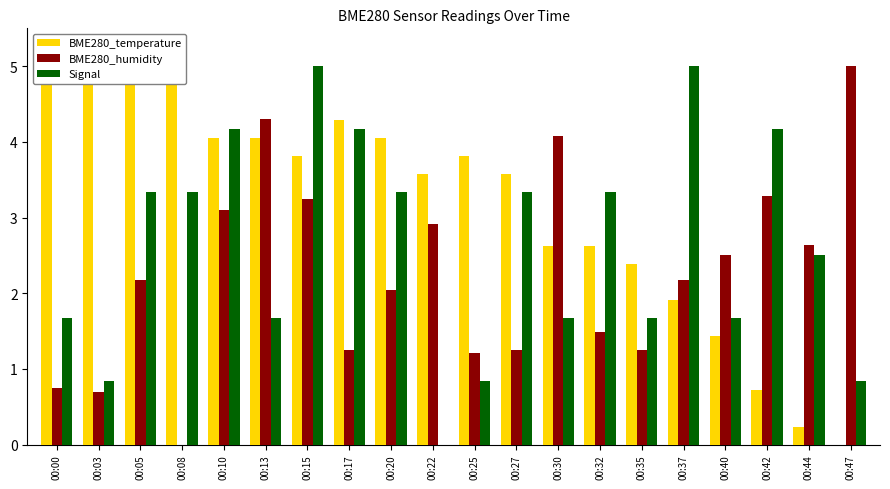

What is the difference between the second highest and second lowest values in the Signal series?

4.2